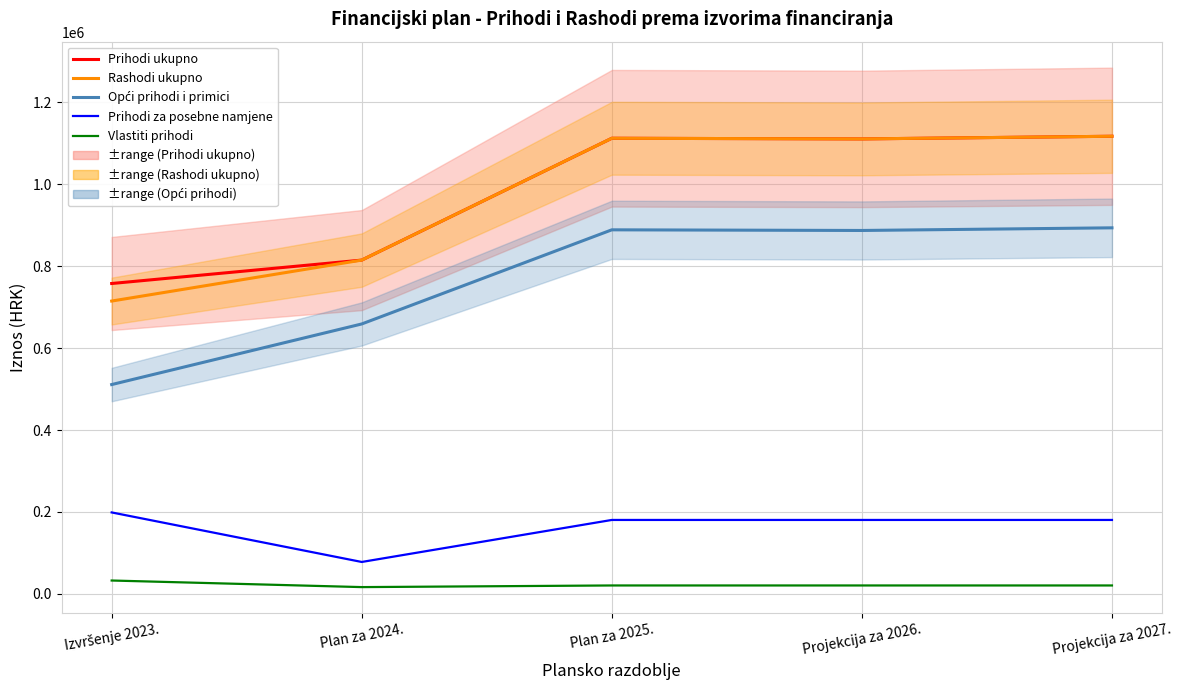

How many distinct data groups are displayed?

5